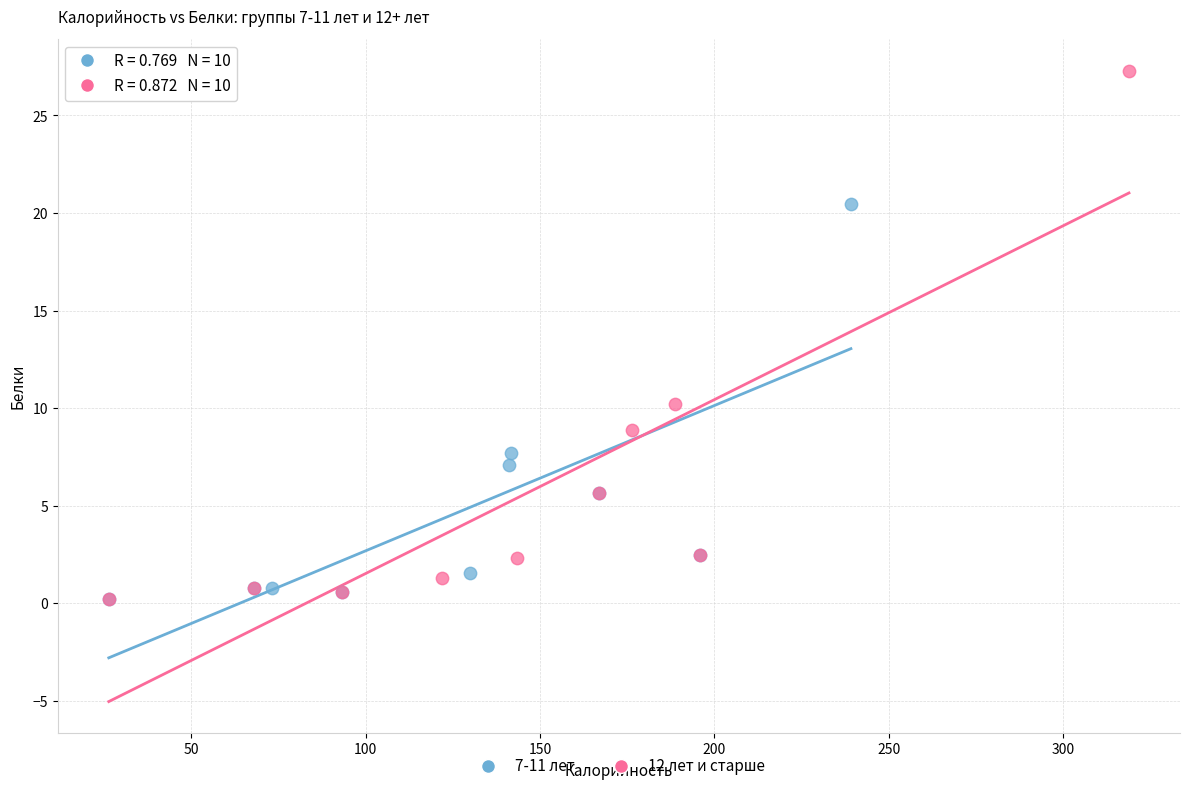

Which series has the widest spread of Y values?

12 лет и старше